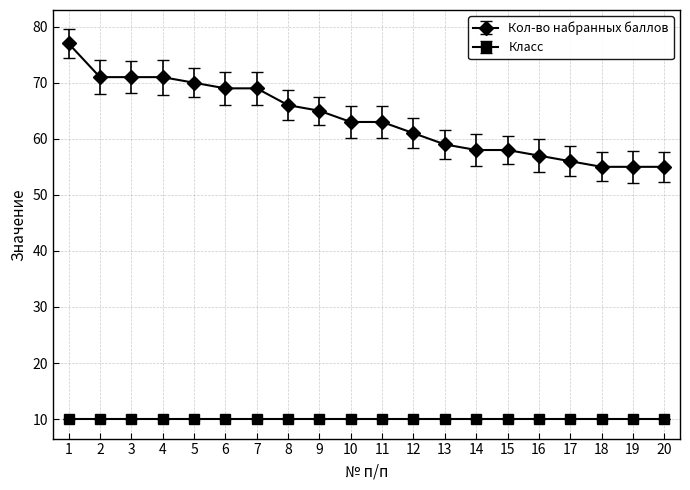

What is the sum of all Кол-во набранных баллов values?

1269